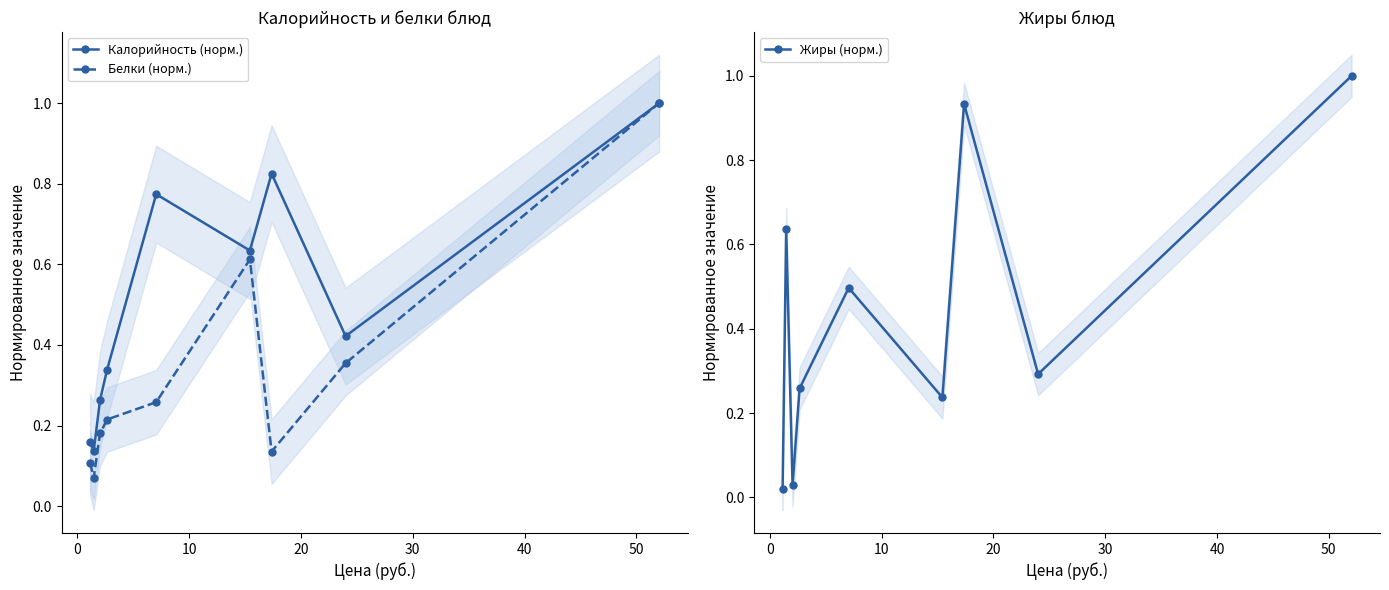

Reading left to right, transcribe all the data shown in this chart.

Калорийность (норм.): 0.2	0.1	0.3	0.3	0.8	0.6	0.8	0.4	1.0
Белки (норм.): 0.1	0.1	0.2	0.2	0.3	0.6	0.1	0.4	1.0
Жиры (норм.): 0.0	0.6	0.0	0.3	0.5	0.2	0.9	0.3	1.0